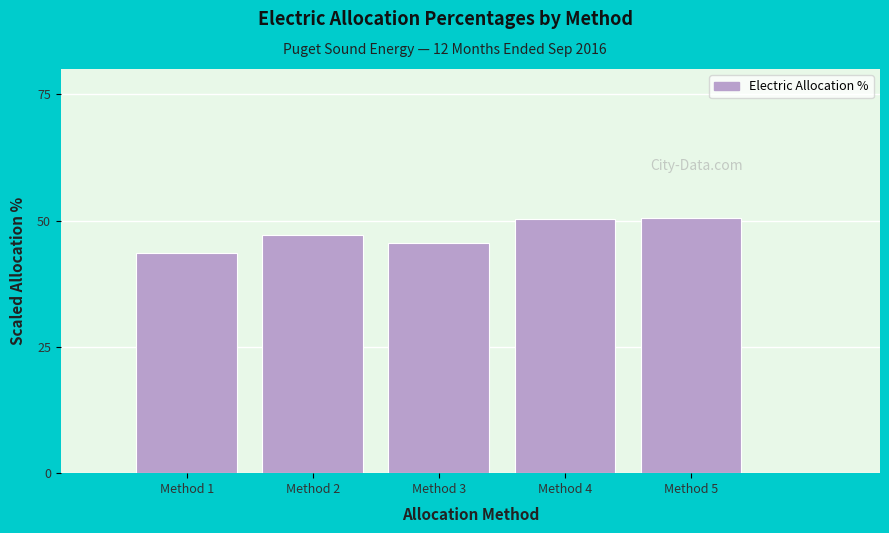

Is it true that the value at Method 3 is 27.3?

False